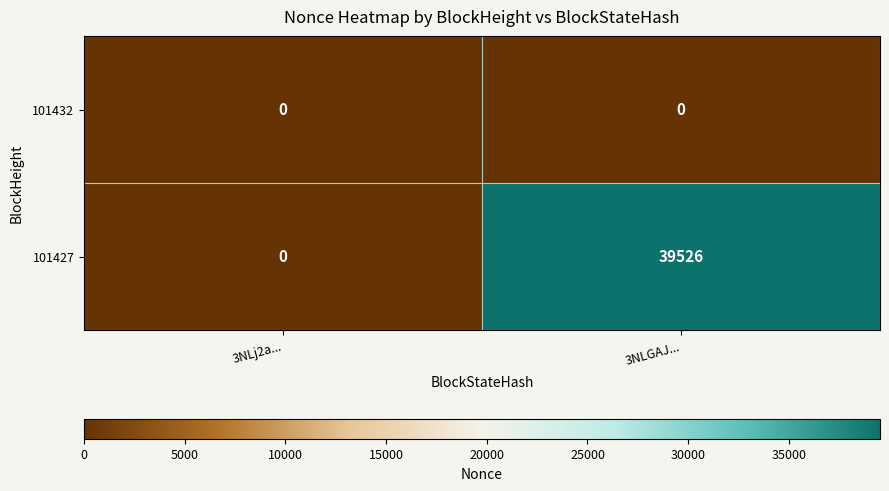

Reading left to right, list all the values displayed in this chart.

101432: 0	0
101427: 0	39526